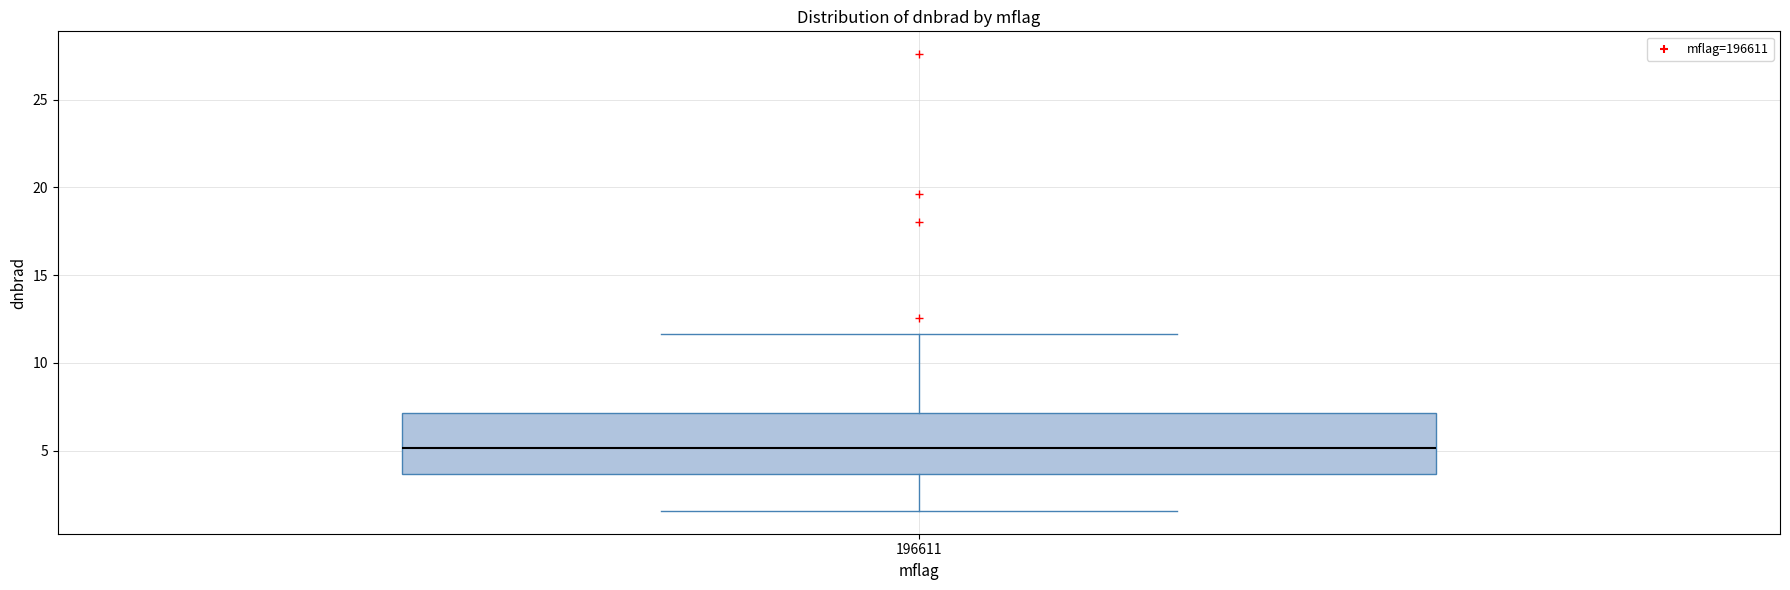

Read this box plot against the y-axis: the position of the median line, the range covered by the box, and the ends of both whiskers. The values are not printed on the chart, so give them approximately, as read against the axis.

median 5.0, box 3.5 to 7.0, whiskers 1.5 to 11.5